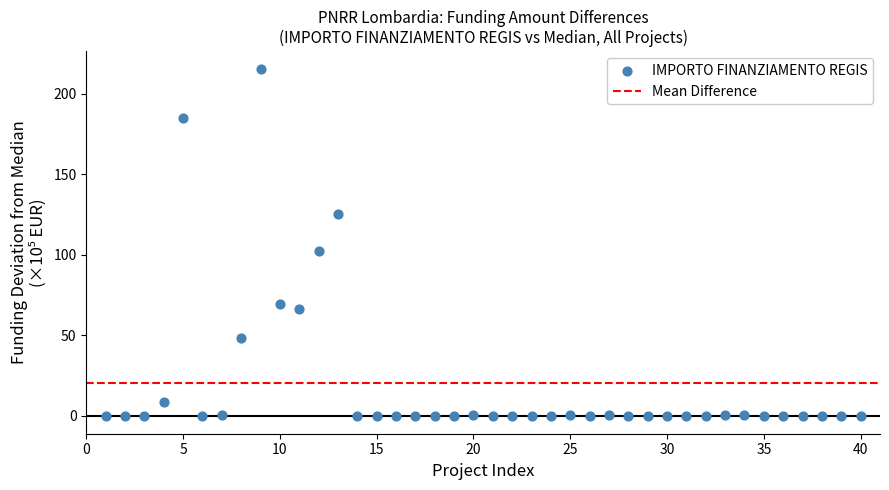

What Y value in the scatter plot is closest to 107?

102.0